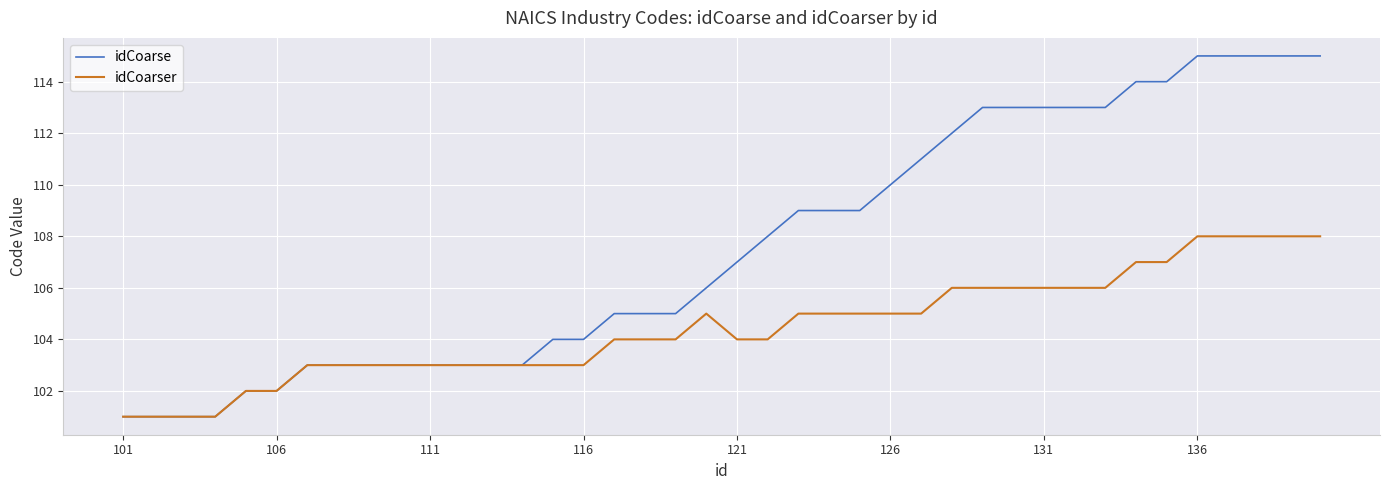

What are all the series names shown in the legend?

idCoarse, idCoarser